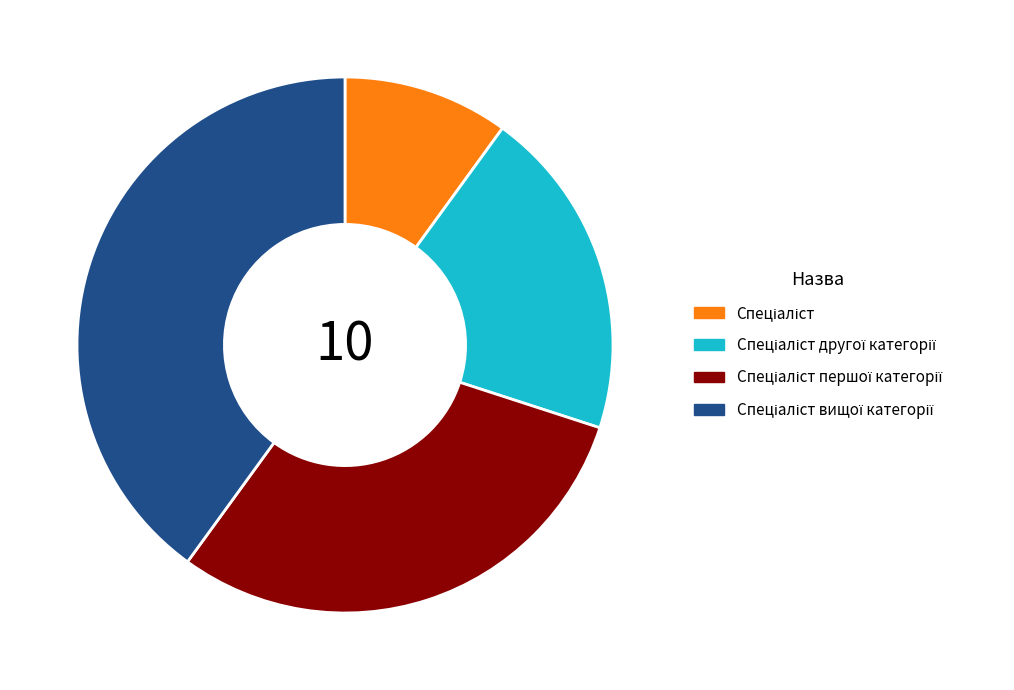

How many slices are in this pie chart?

4